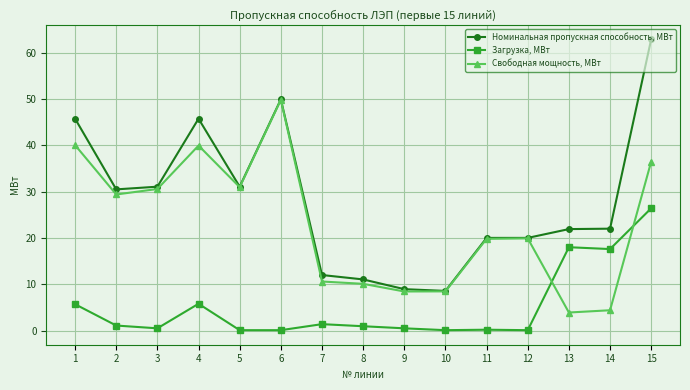

At how many categories does at least one series exceed 45?

4